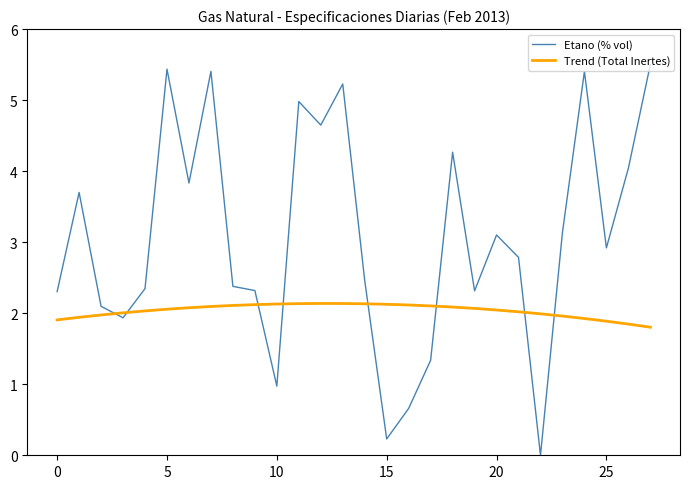

How many positive values does the Etano (% vol) series have?

27